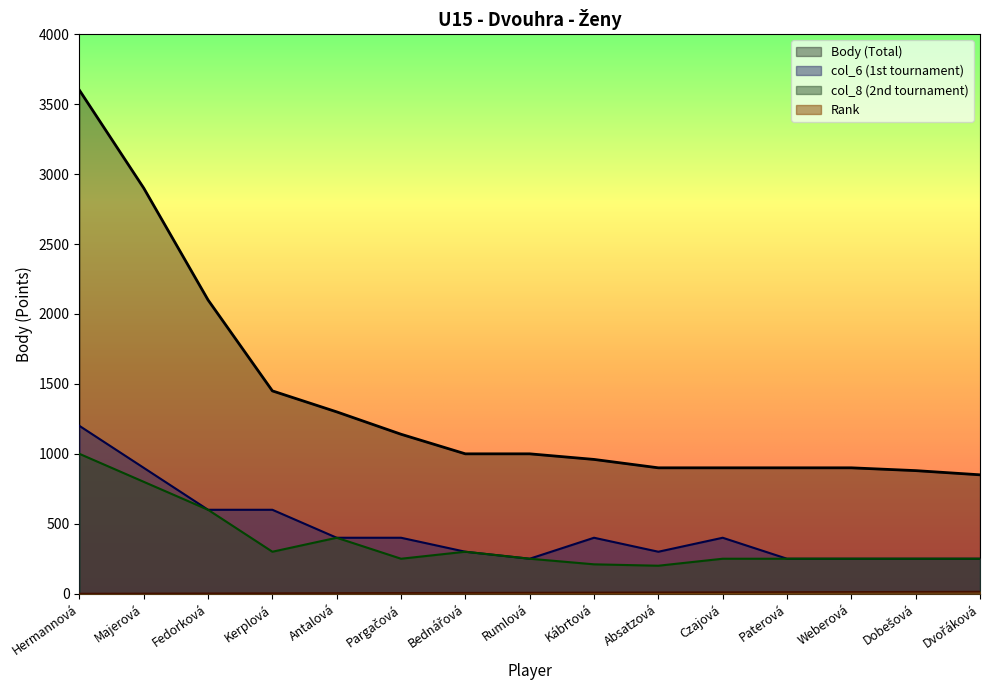

Reading left to right, extract all data points from this chart.

Rank: 1	2	3	4	5	6	7	8	9	10	11	12	13	14	15
Body: 3600	2900	2100	1450	1300	1140	1000	1000	960	900	900	900	900	880	850
col_6: 1200	900	600	600	400	400	300	250	400	300	400	250	250	250	250
col_8: 1000	800	600	300	400	250	300	250	210	200	250	250	250	250	250